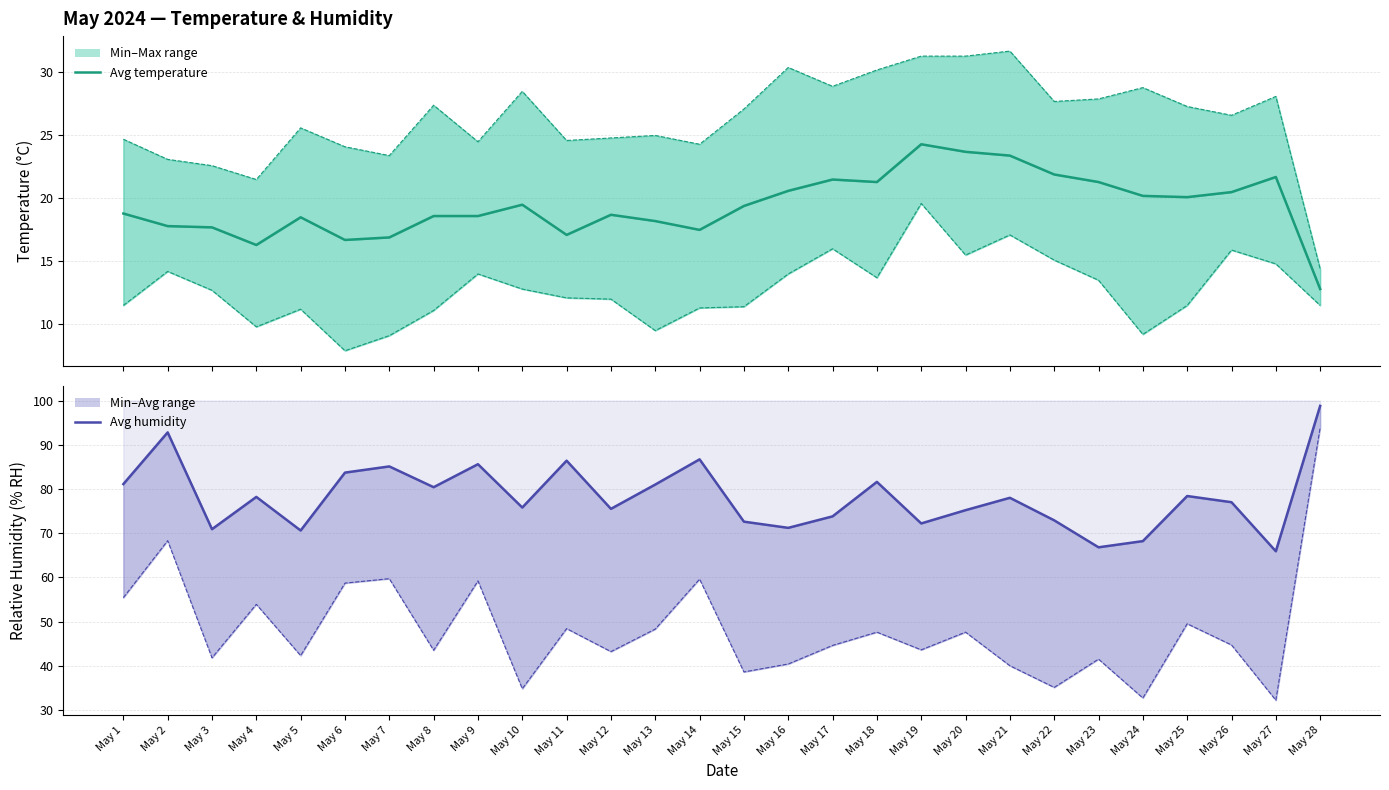

Which series has the largest range (max minus min)?

Relative Humidity (MIN % RH)